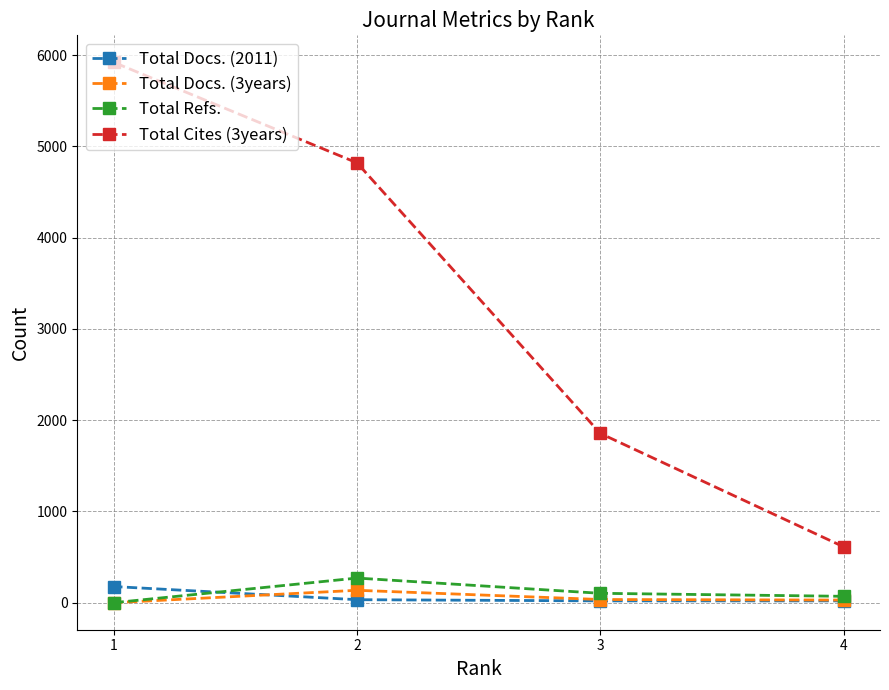

Reading left to right, extract all data points from this chart.

Total Docs. (2011): 4=20	3=20	2=33	1=177
Total Docs. (3years): 4=29	3=35	2=136	1=0
Total Refs.: 4=70	3=103	2=270	1=0
Total Cites (3years): 4=613	3=1855	2=4819	1=5920